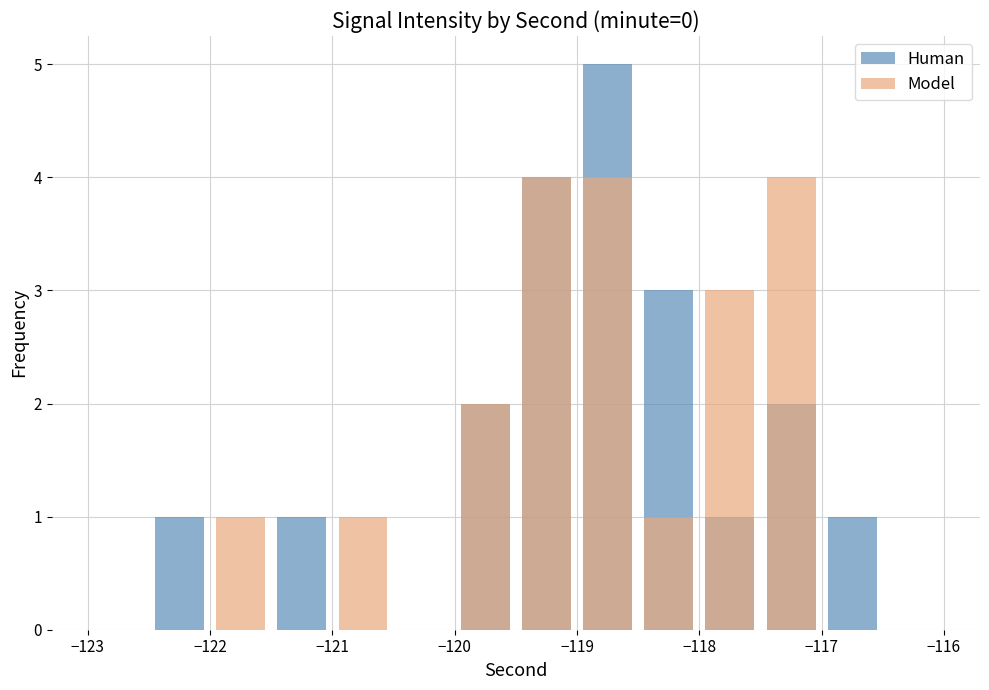

What is the total value across all series at −117?

8